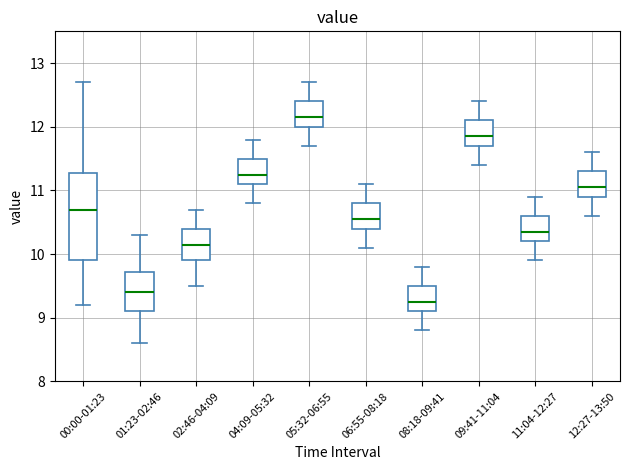

Which box's median line is the lowest?

08:18-09:41